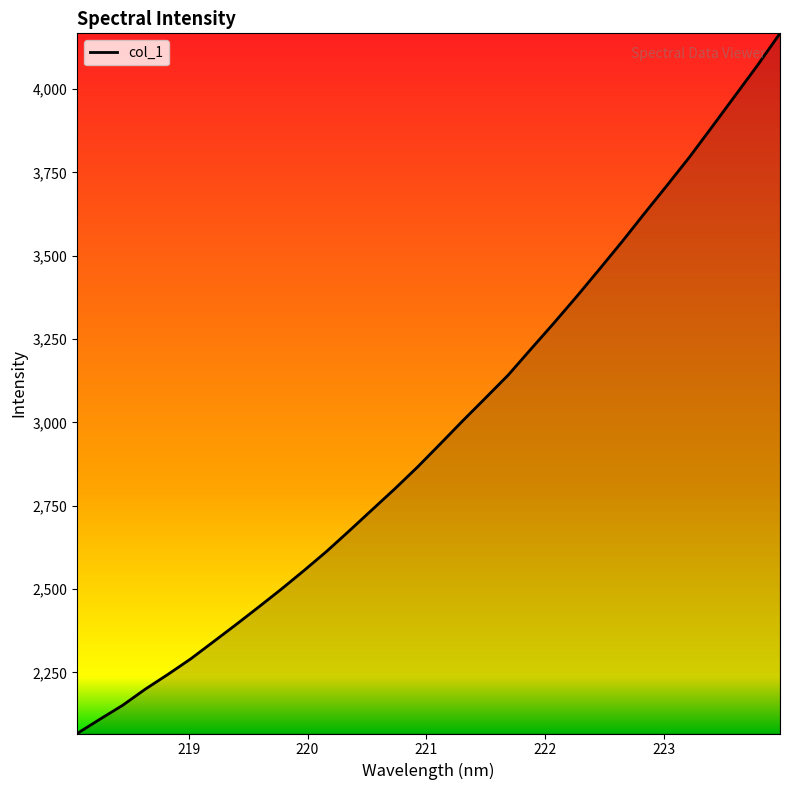

What is the greatest value displayed?

4167.0